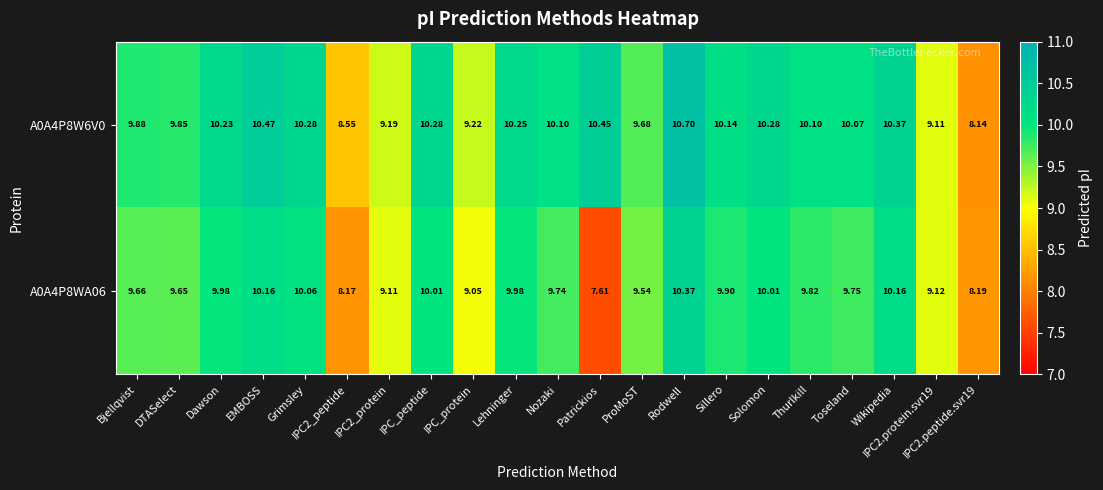

Which series changed the most between Dawson and Toseland?

A0A4P8WA06